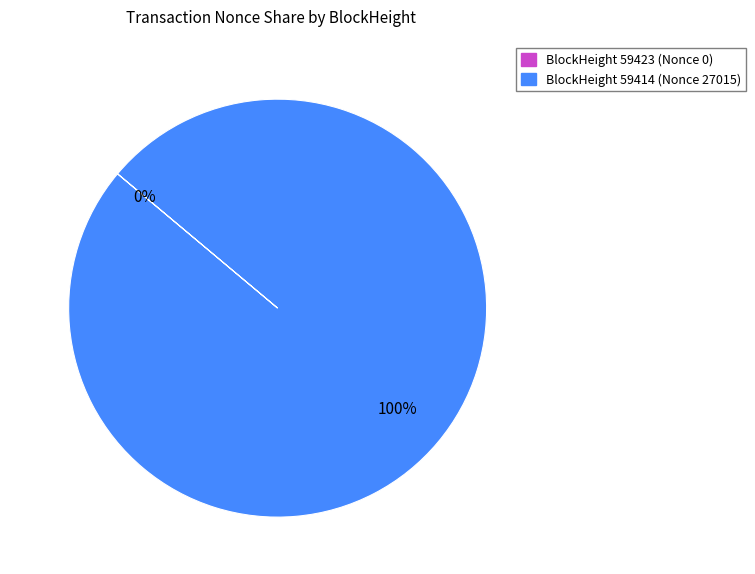

To the nearest percent, what percentage of the pie is BlockHeight 59414 (Nonce 27015)?

100%